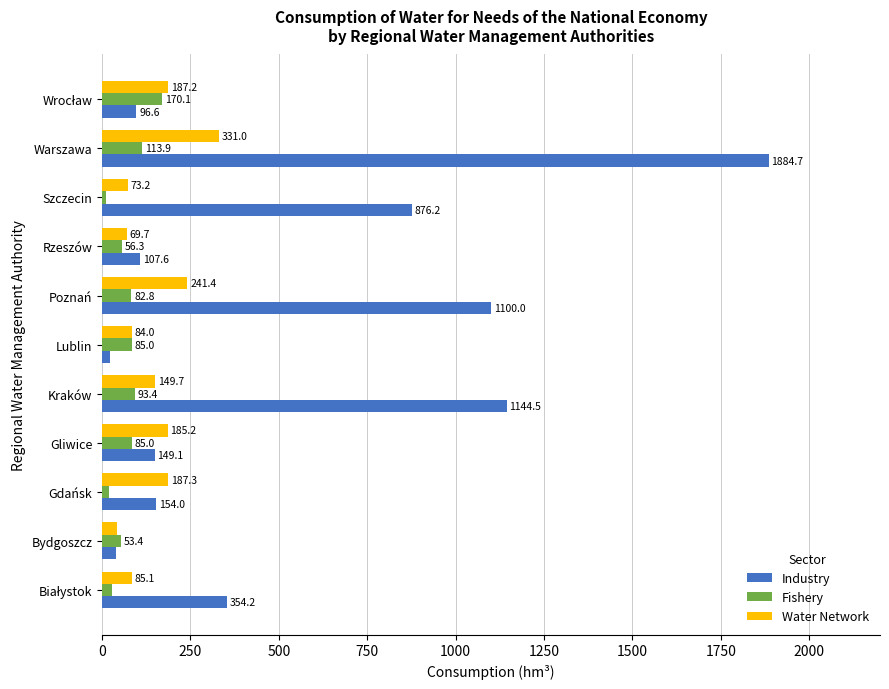

What is the spread (max minus min) of values at Lublin?

62.4